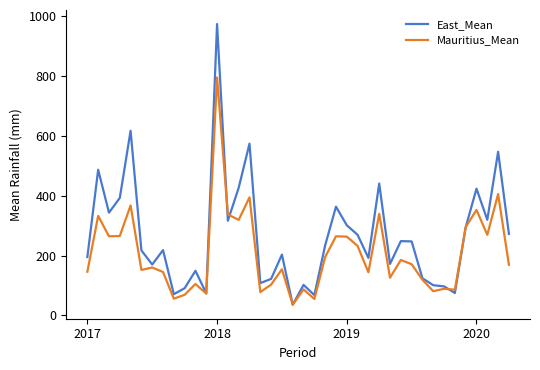

Which series has the largest total across all categories?

East_Mean